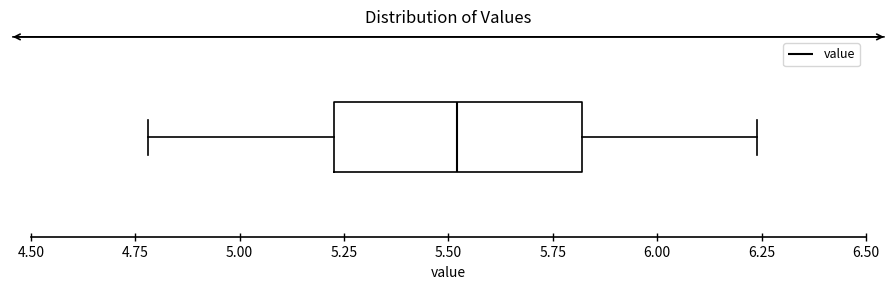

Transcribe this box plot: give where the median line is, the range the box spans, and where the two whiskers end, as read against the x-axis. The values are not printed on the chart, so give them approximately, as read against the axis.

median 5.50, box 5.25 to 5.80, whiskers 4.80 to 6.25